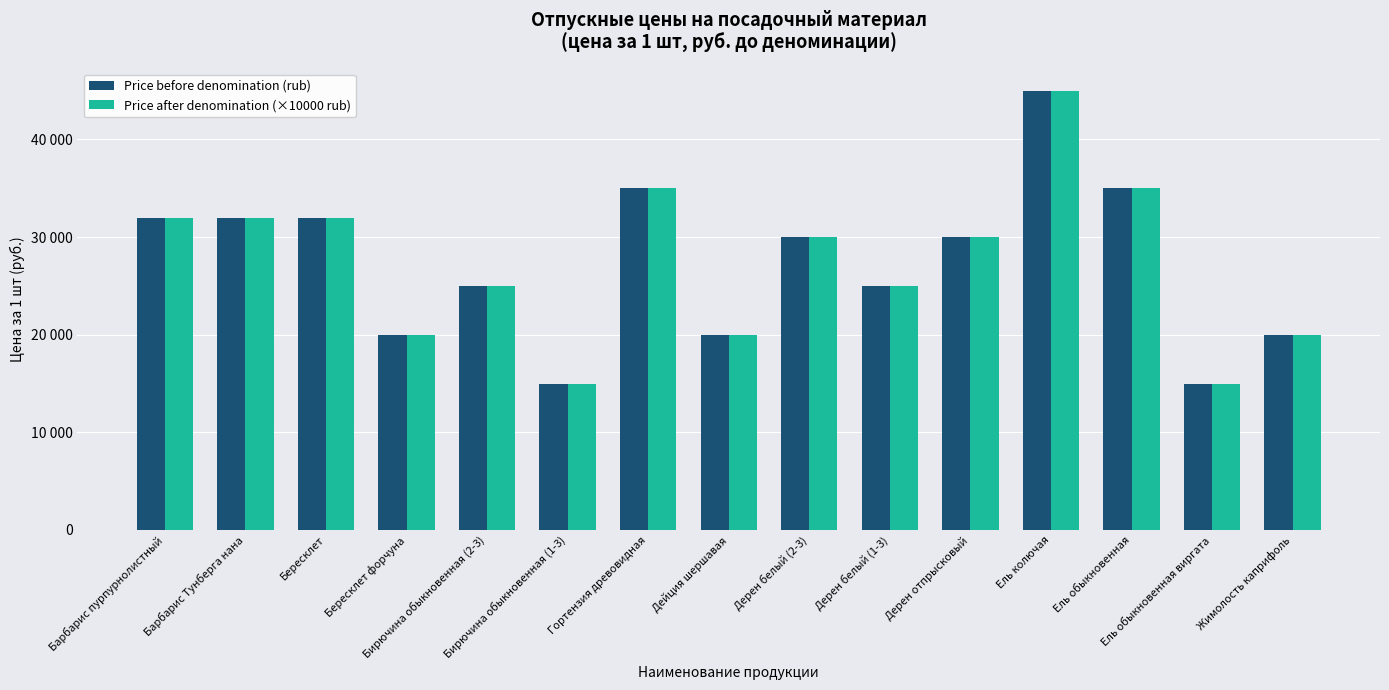

What is the value of the Price after denomination (×10000 rub) bar at the 1st from the left?

32000